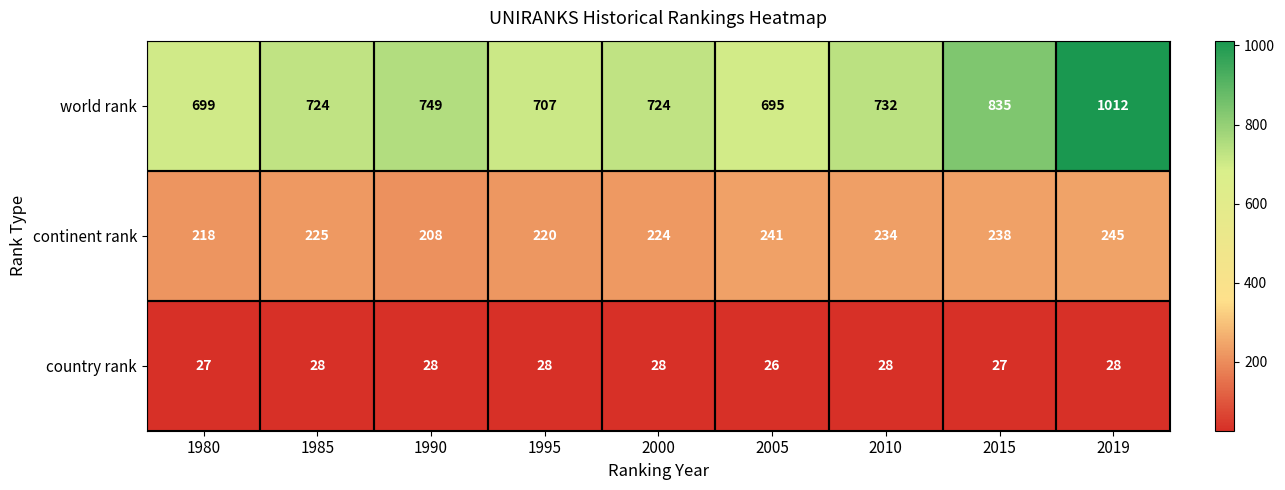

What is the total value across all series at 2005?

962